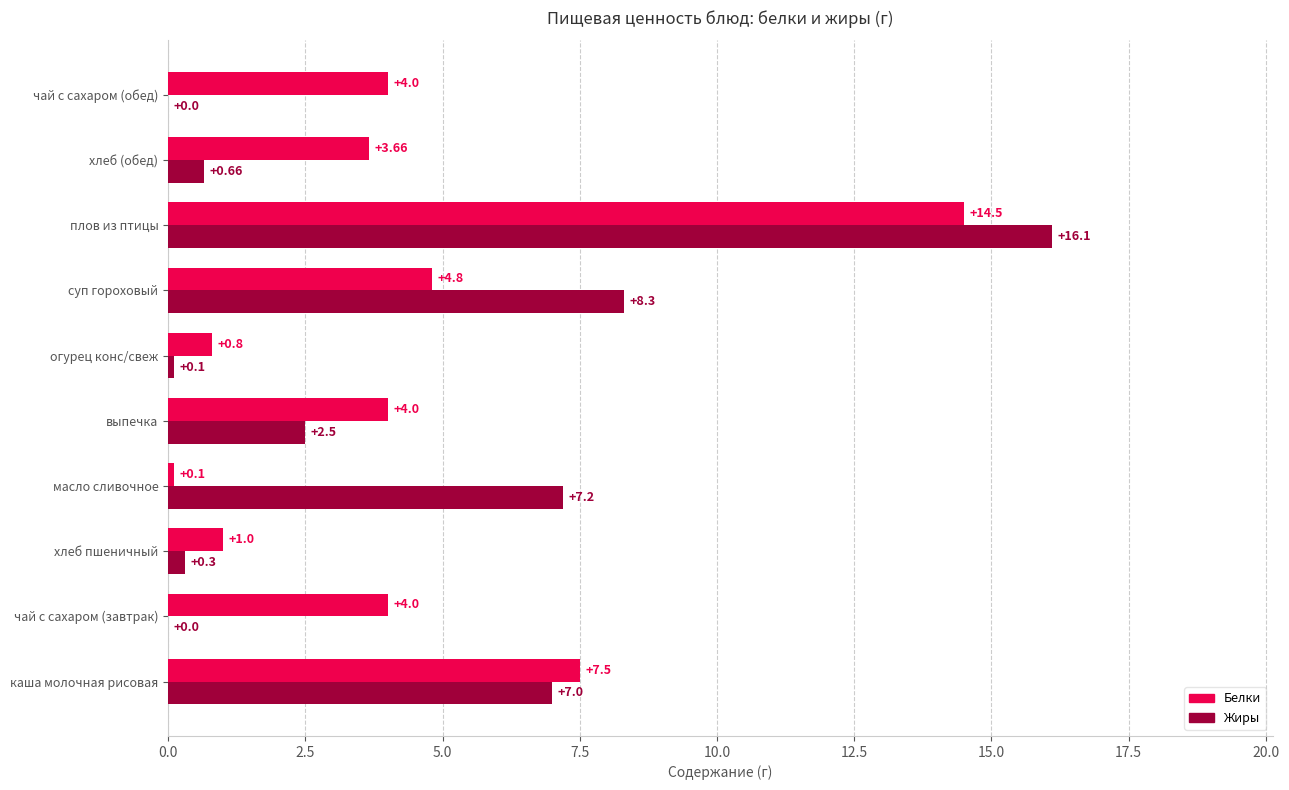

What is the sum of all Жиры values?

42.2